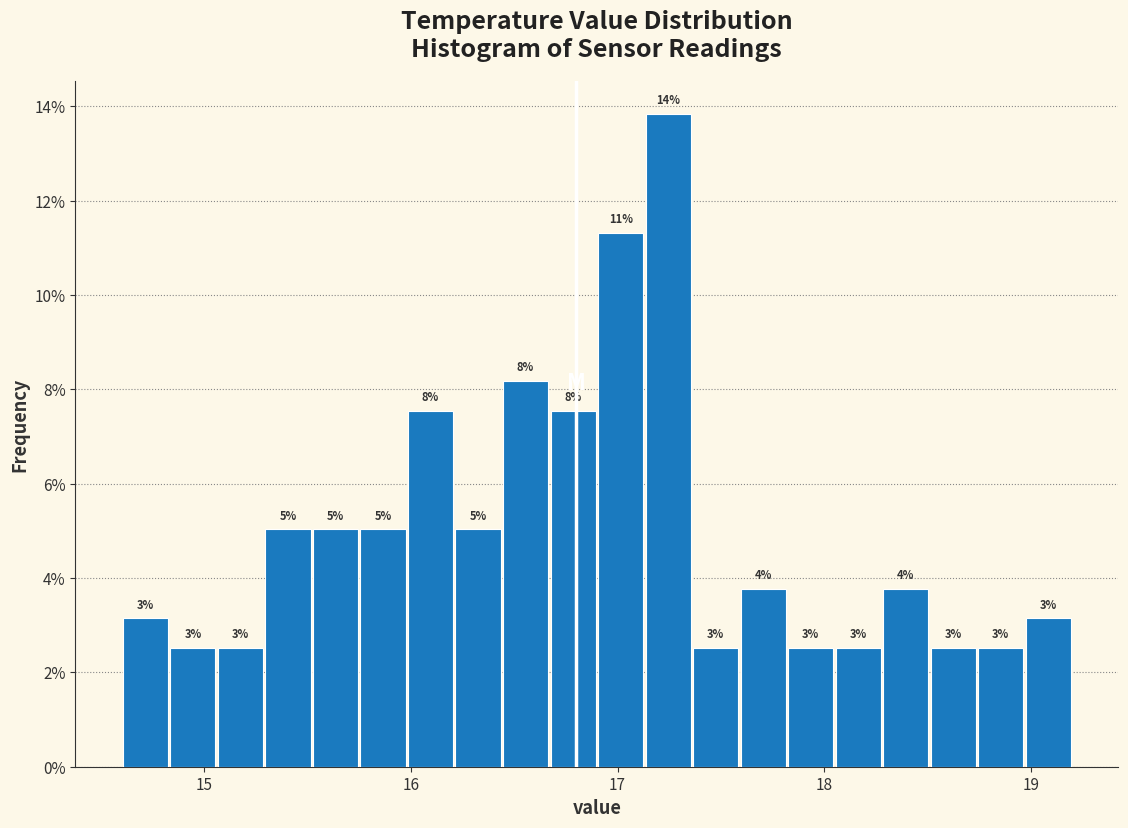

Read against the x-axis, roughly where is the centre of the tallest bar?

17.2